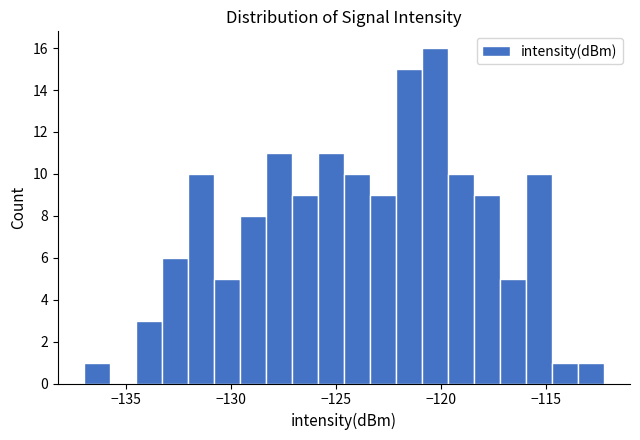

Around what value on the x-axis is the tallest bar? Give the approximate position of its centre, as read against the axis.

-120.5